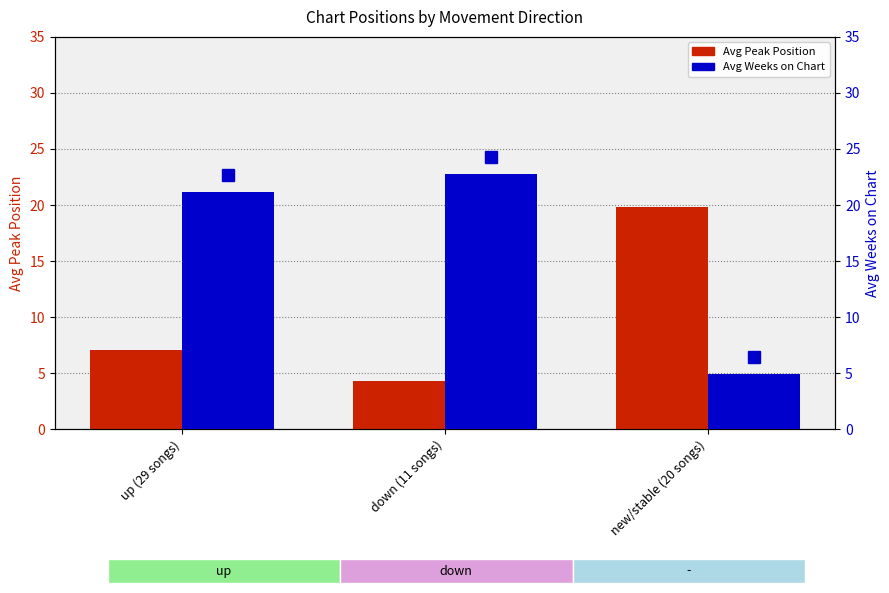

Reading right to left, what are all the values shown in this chart?

Avg Peak Position: 19.8	4.3	7.1
Avg Weeks on Chart: 4.9	22.8	21.2